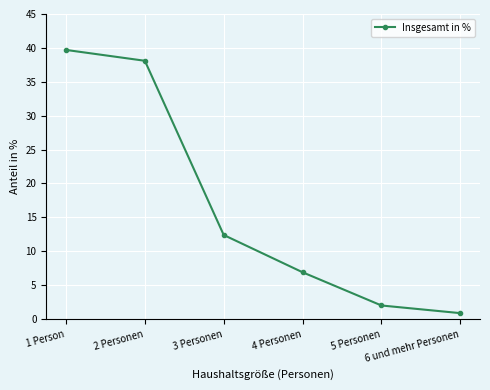

At which label does the data first exceed 12?

1 Person